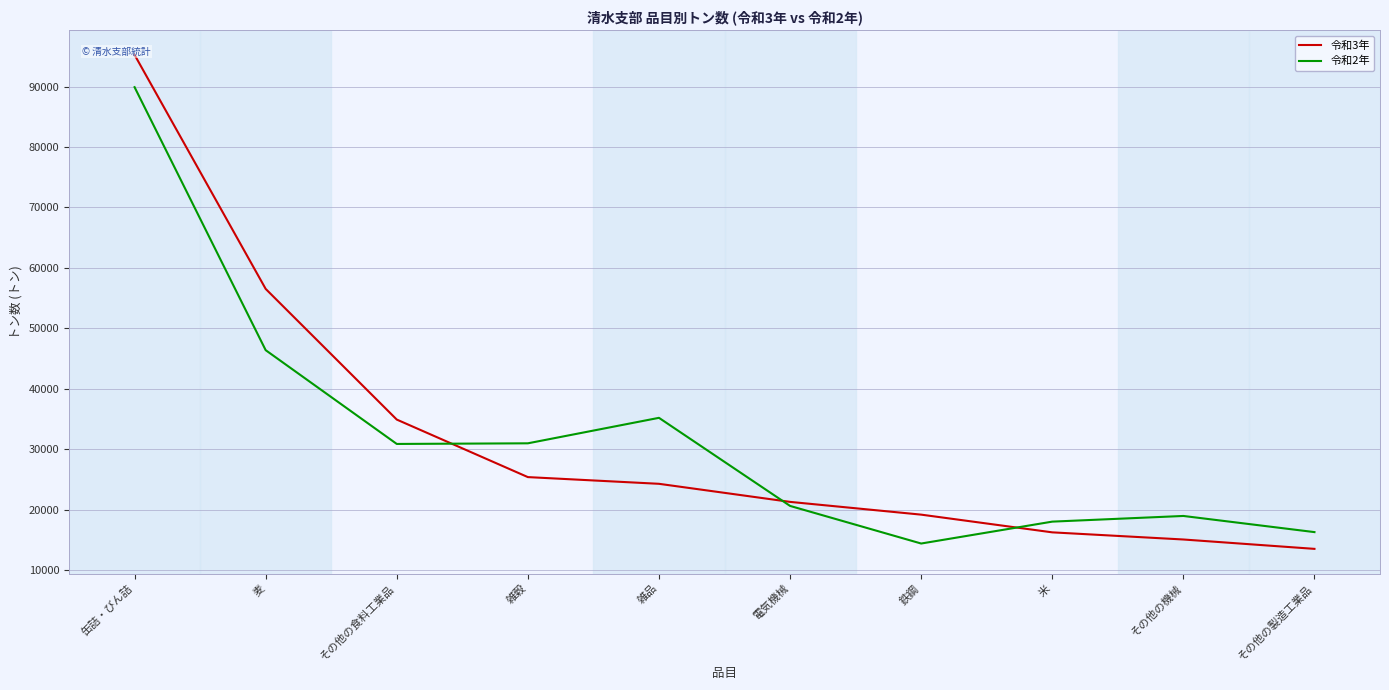

True or false: 令和3年 and 令和2年 cross at least once.

True